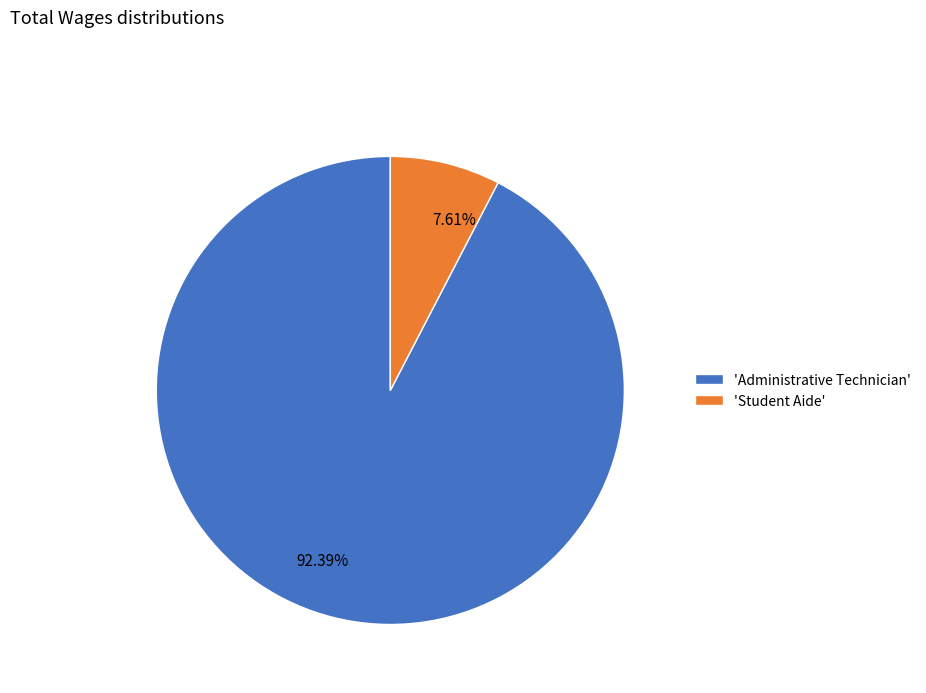

Does any single category account for the majority?

Yes